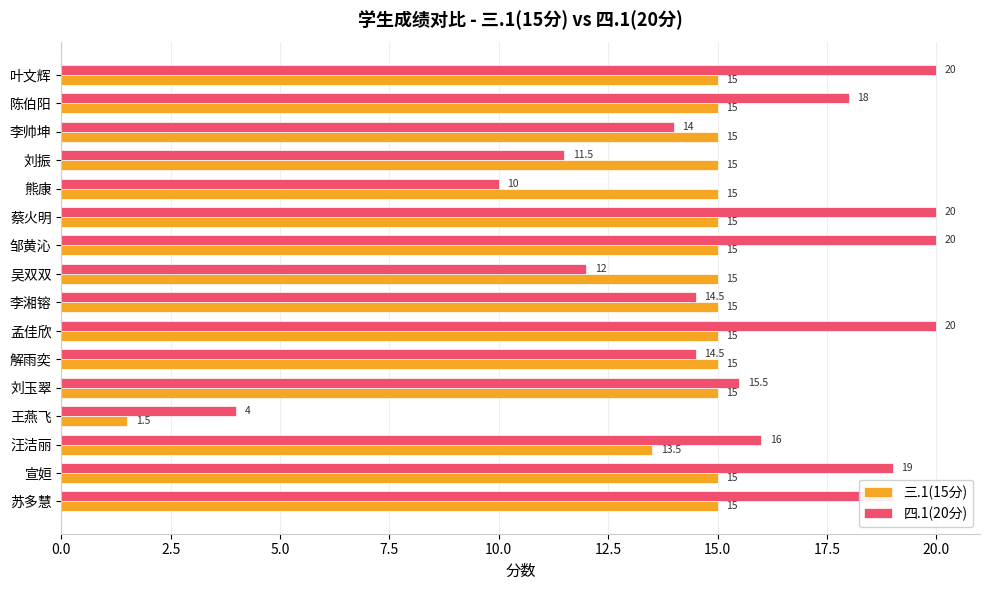

What is the difference between the 四.1(20分) values at 蔡火明 and 吴双双?

8.0